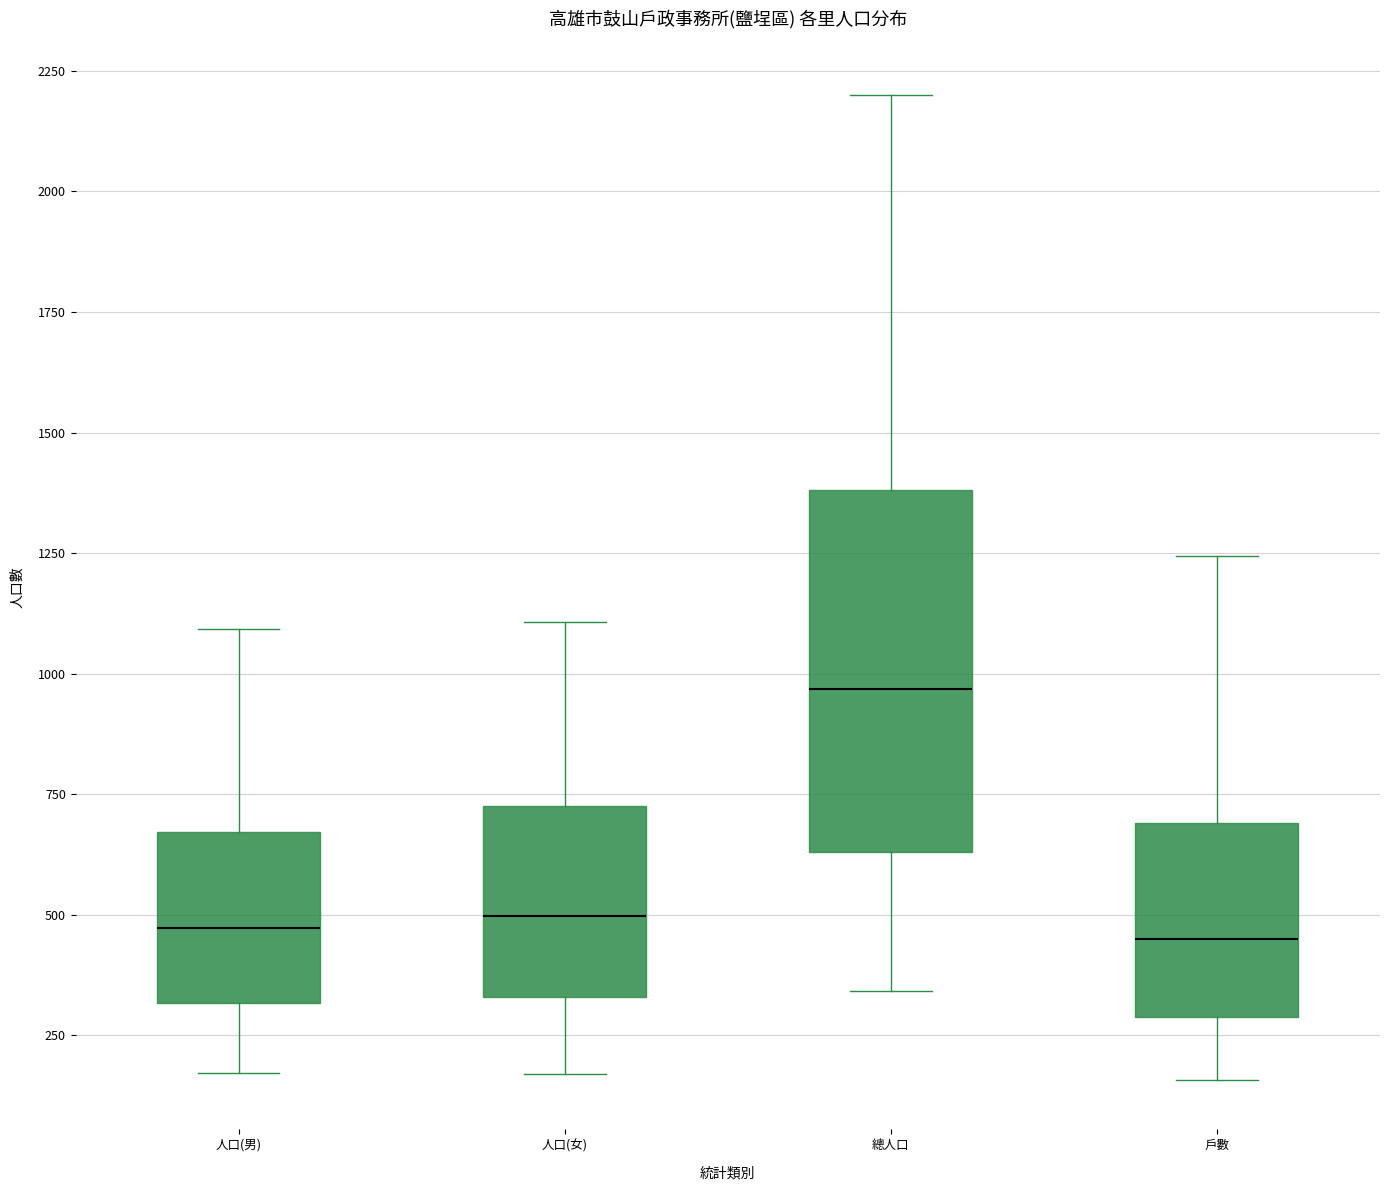

Which box is the tallest, from its lower edge to its upper edge?

總人口